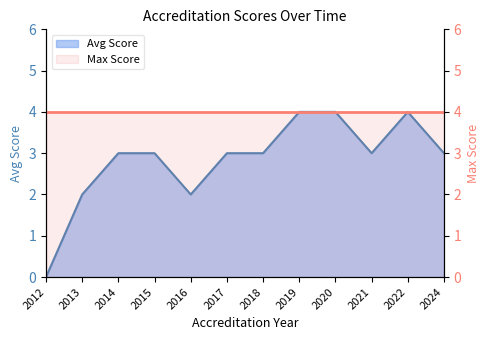

Reading left to right, what are all the values shown in this chart?

Avg Score: 0	2	3	3	2	3	3	4	4	3	4	3
Max Score: 4	4	4	4	4	4	4	4	4	4	4	4